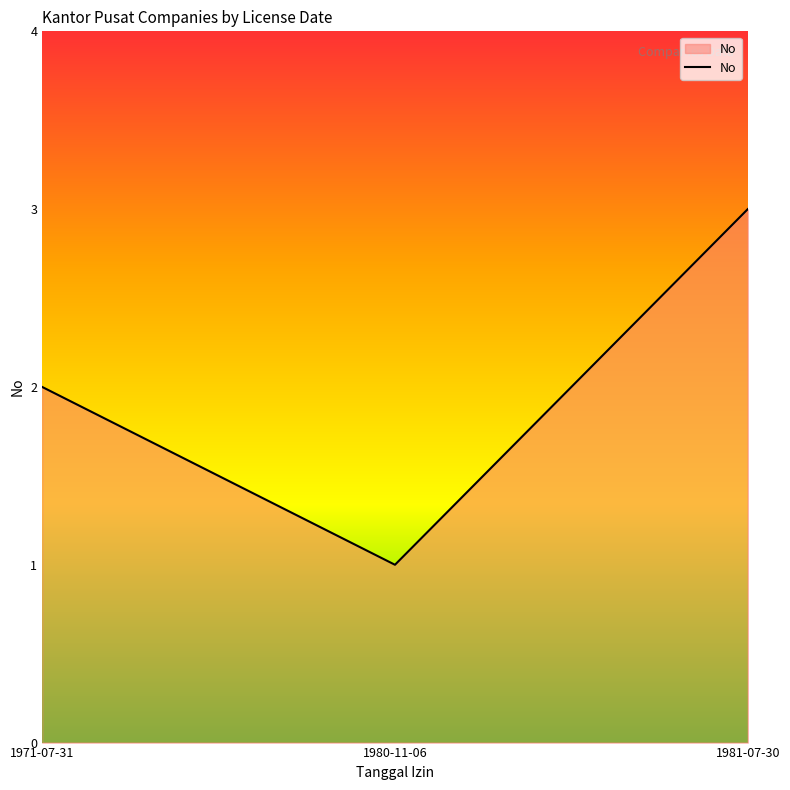

Reading left to right, transcribe all the data shown in this chart.

1971-07-31=2	1980-11-06=1	1981-07-30=3